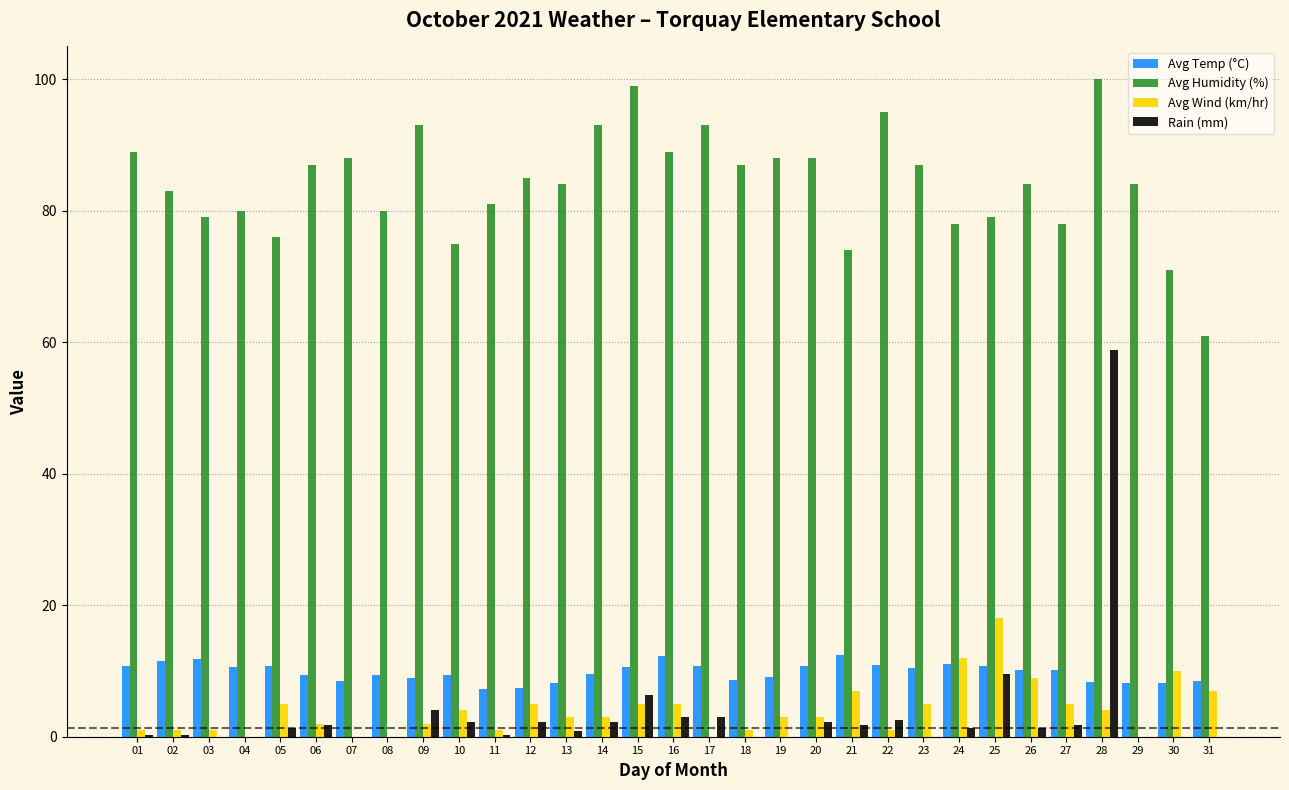

Which series has the largest total across all categories?

Avg Humidity (%)